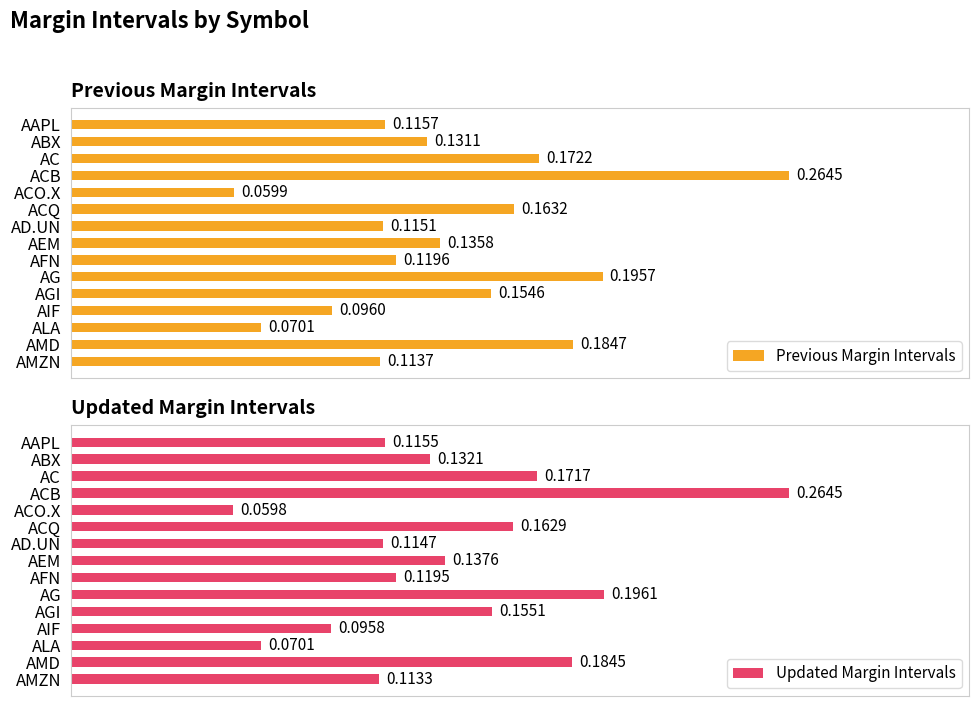

What is the total value across all series at AIF?

0.2